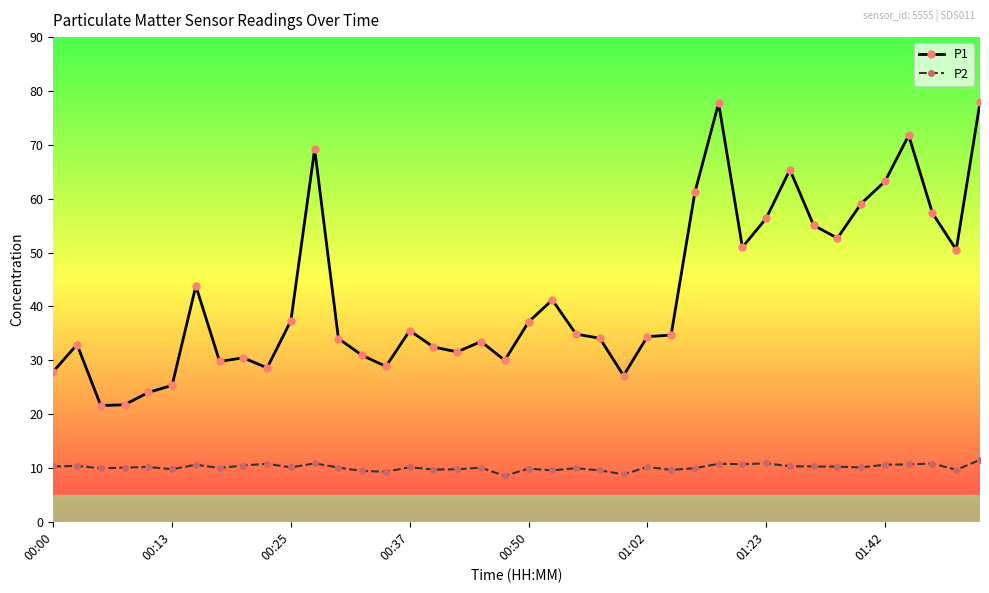

What is the average value of the P2 series?

10.1